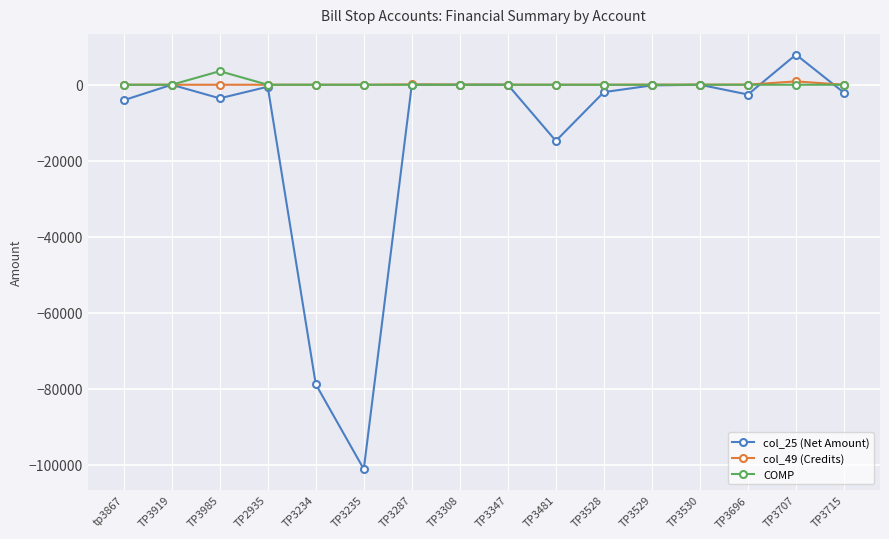

What is the greatest value displayed?

7925.9